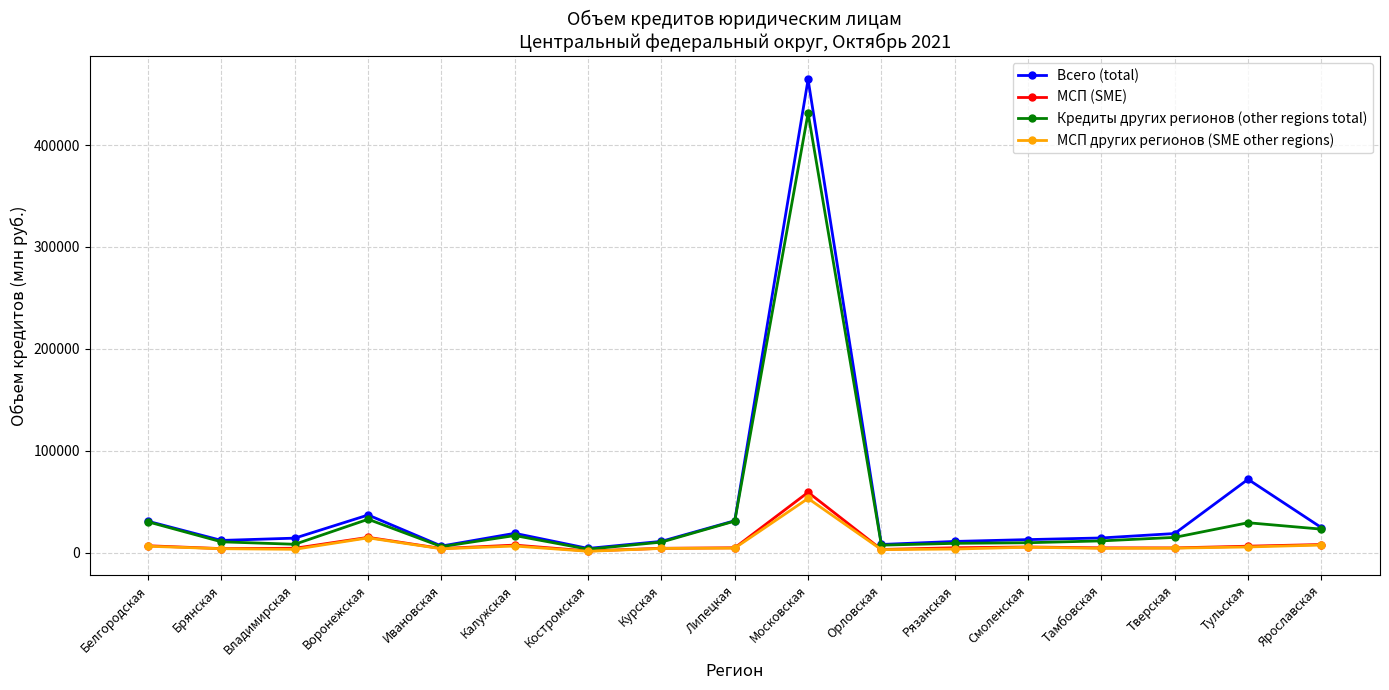

What is the sum of the Кредиты других регионов (other regions total) values at Тамбовская and Липецкая?

42743